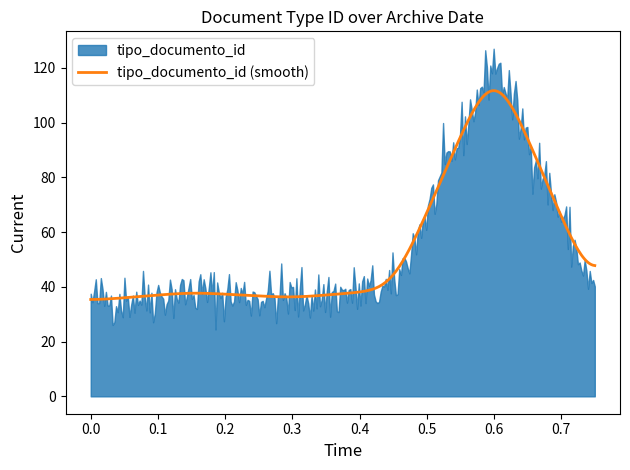

What is the highest value of the tipo_documento_id (smooth) series?

111.7